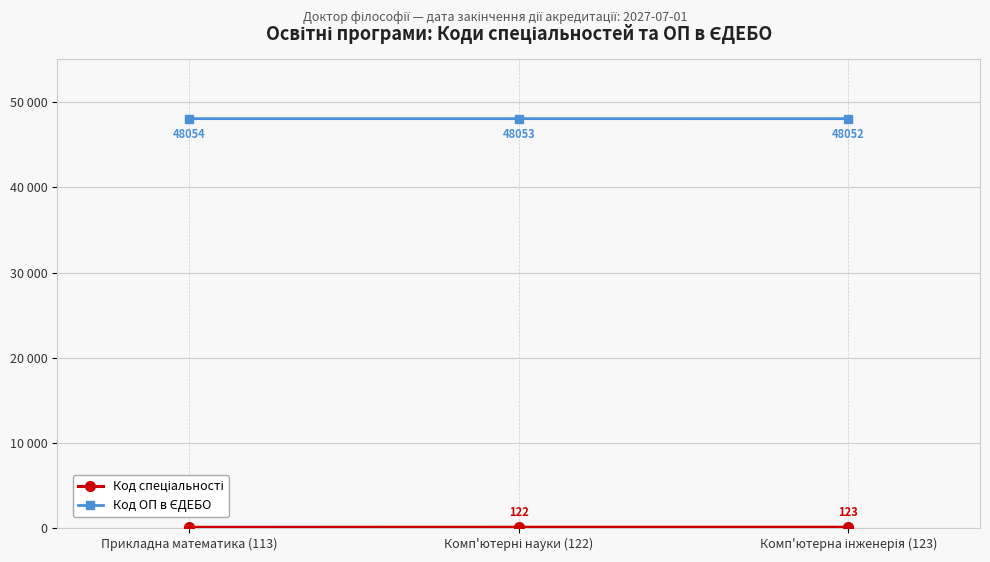

What is the maximum value shown in the chart?

48054